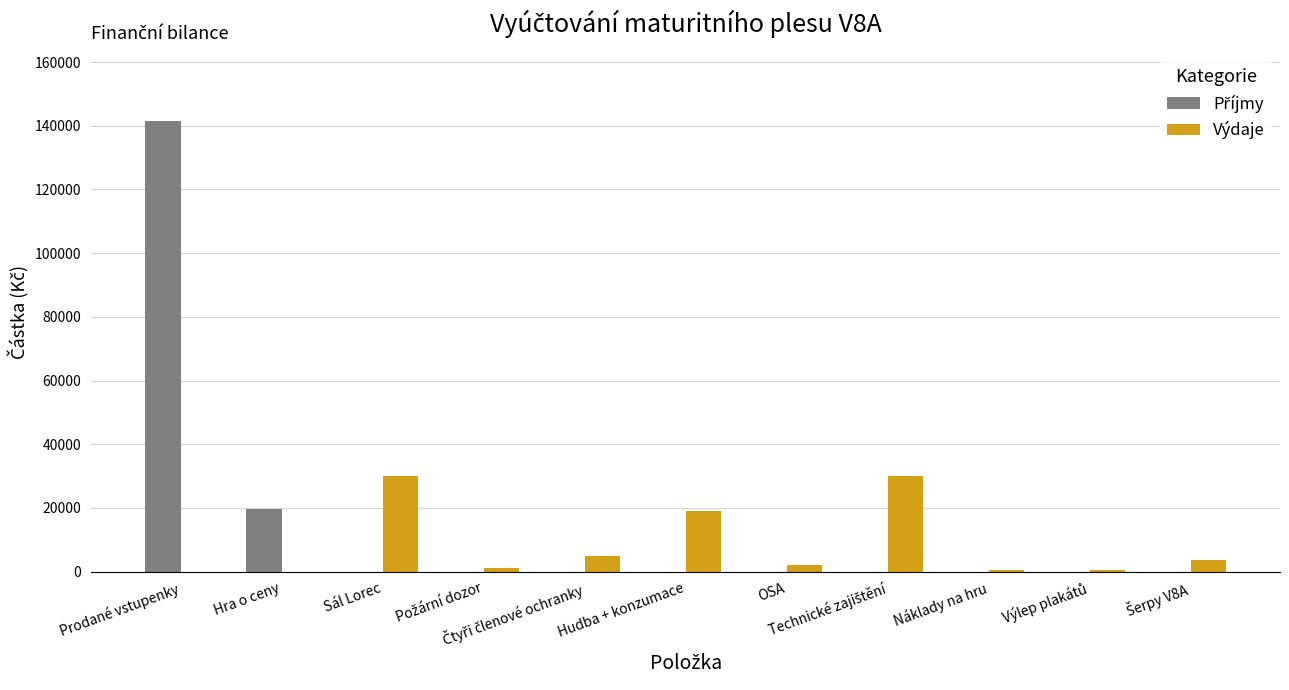

What is the maximum value for Výdaje?

30000